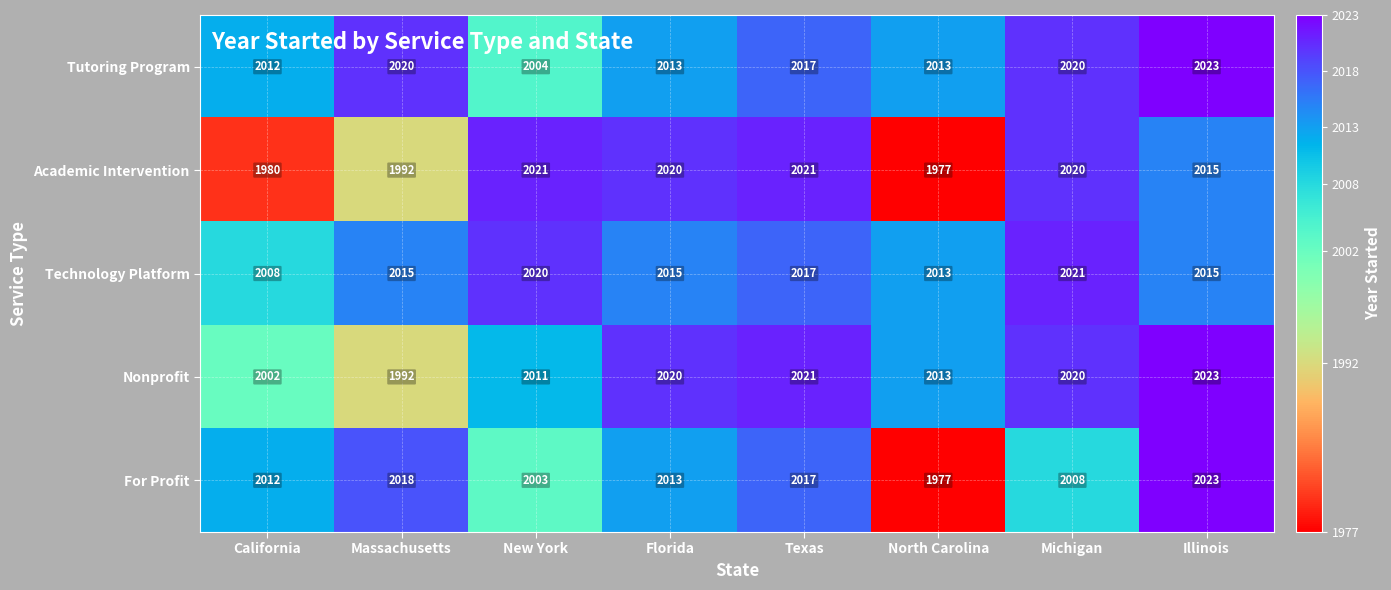

Where does the Academic Intervention series first go above 2020?

New York